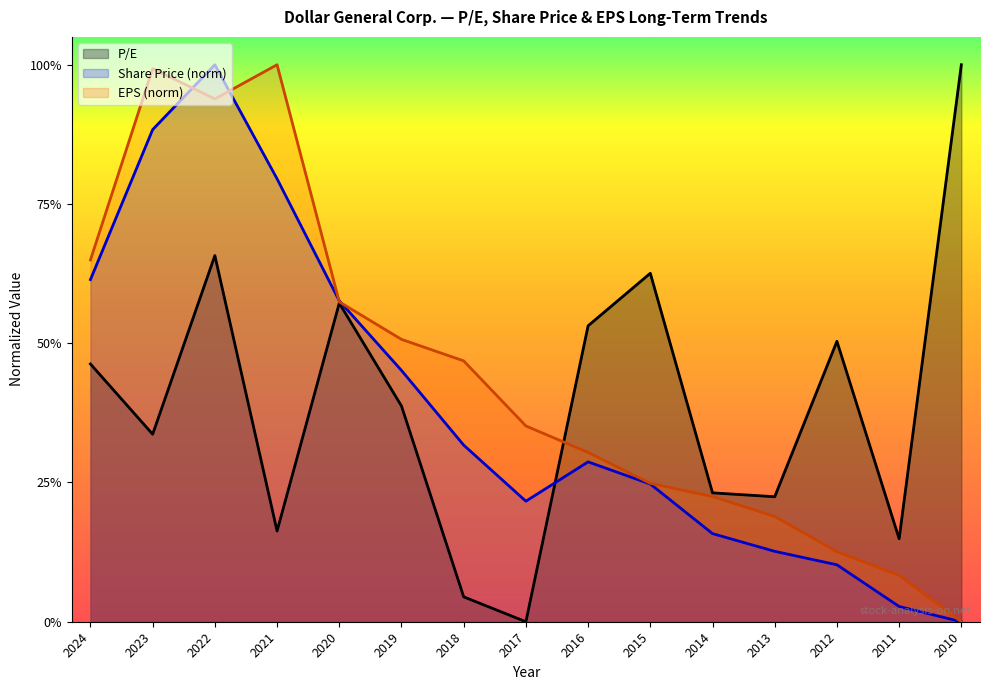

What are all the series names shown in the legend?

P/E, Share Price (norm), EPS (norm)